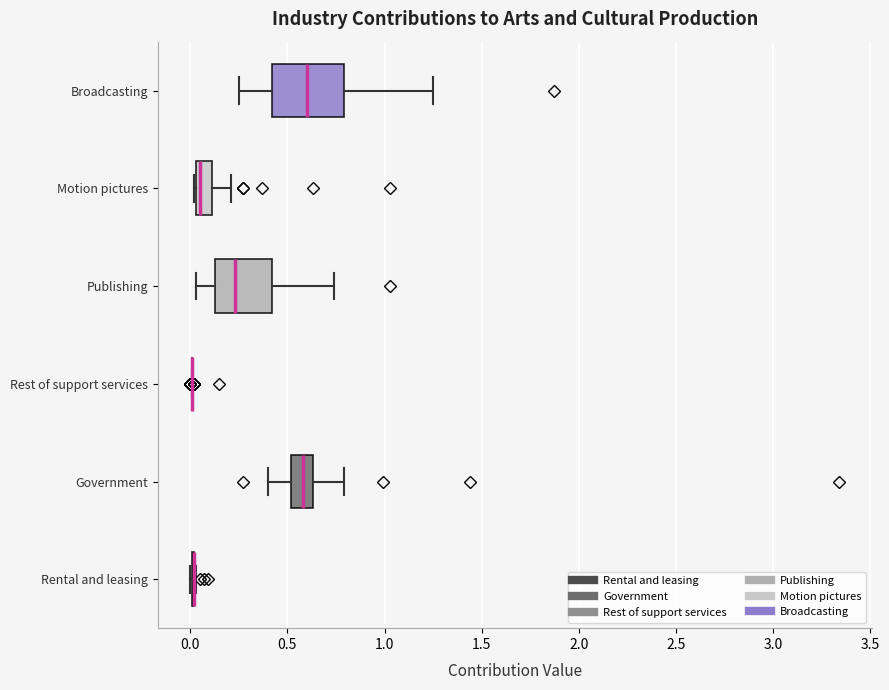

Comparing the boxes themselves (not the whiskers), which one is the widest?

Broadcasting